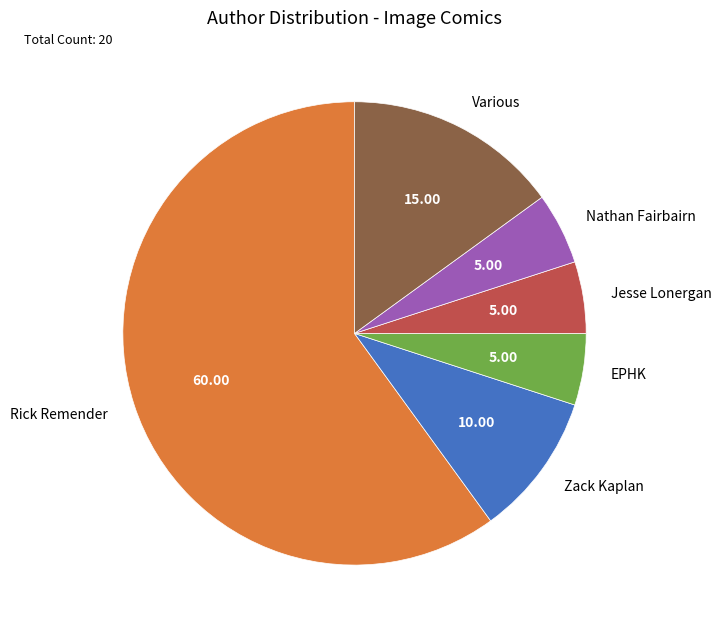

Combined, do Nathan Fairbairn and EPHK account for over 50%?

No